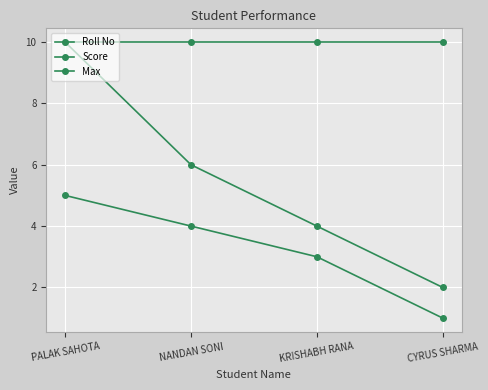

What is the value of the Score point at the 3rd from the left?

4